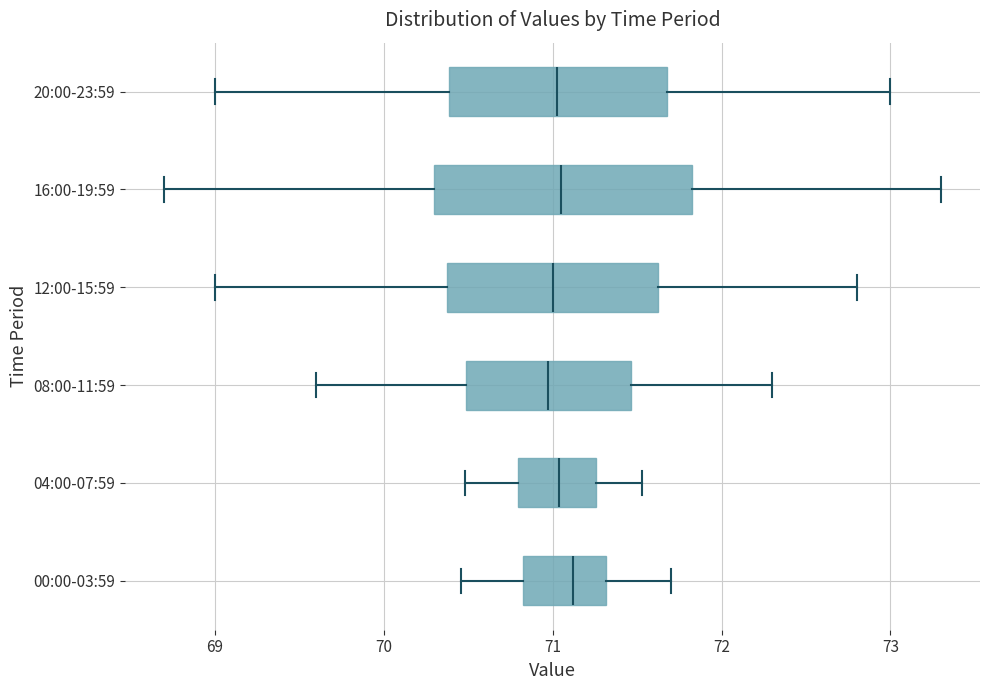

Reading bottom to top, read every box against the x-axis: the position of its median line, the range the box covers, and the ends of its whiskers. The values are not printed on the chart, so give them approximately, as read against the axis.

00:00-03:59: median 71.1, box 70.8 to 71.3, whiskers 70.5 to 71.7
04:00-07:59: median 71.0, box 70.8 to 71.3, whiskers 70.5 to 71.5
08:00-11:59: median 71.0, box 70.5 to 71.5, whiskers 69.6 to 72.3
12:00-15:59: median 71.0, box 70.4 to 71.6, whiskers 69.0 to 72.8
16:00-19:59: median 71.1, box 70.3 to 71.8, whiskers 68.7 to 73.3
20:00-23:59: median 71.0, box 70.4 to 71.7, whiskers 69.0 to 73.0